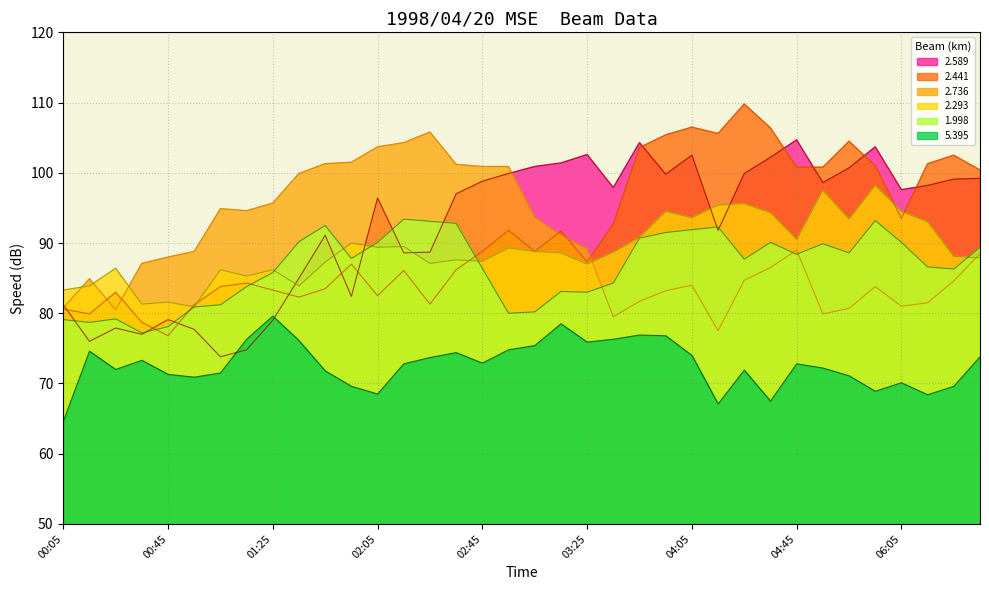

Does the chart display data point markers on the line(s)?

No